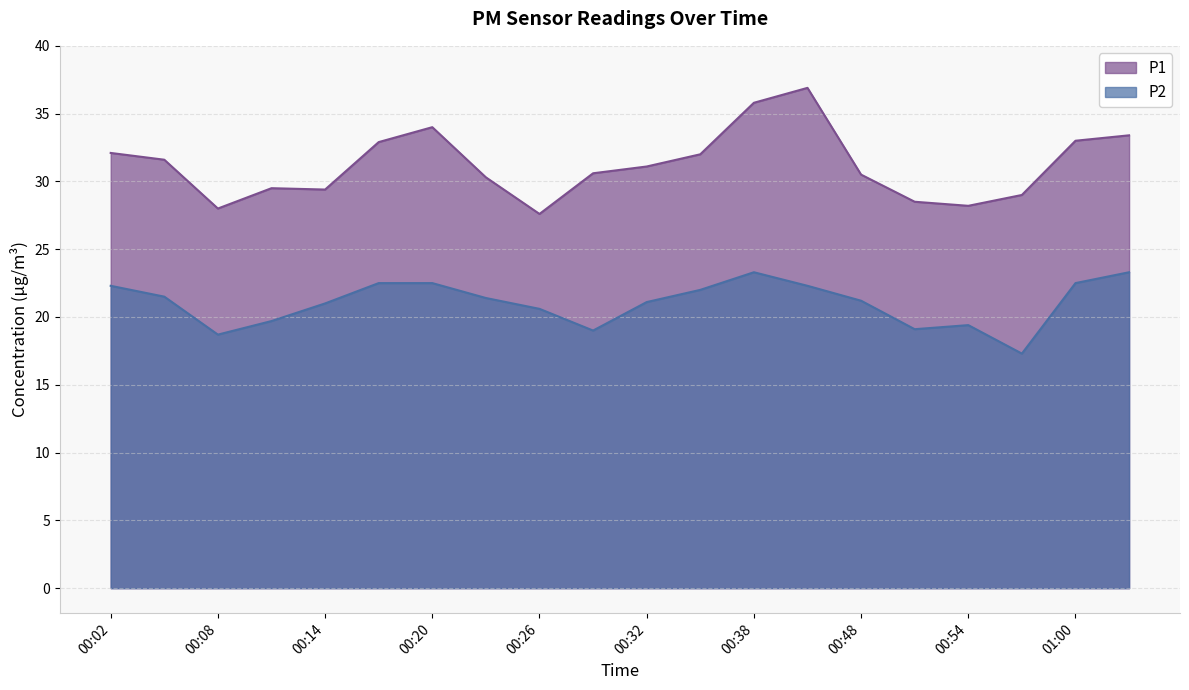

List the series in order of their overall mean, highest first.

P1, P2